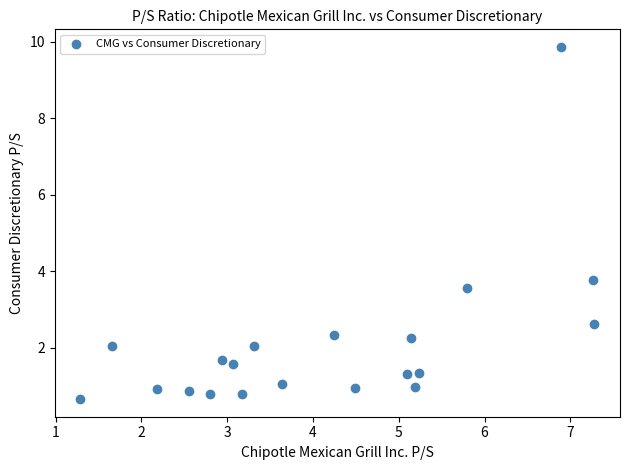

What Y value in the scatter plot is closest to 5?

3.8